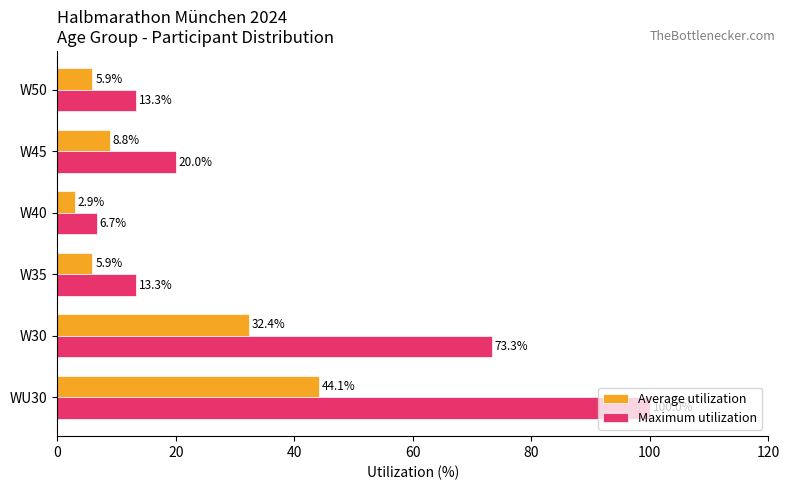

How many series are shown in this chart?

2